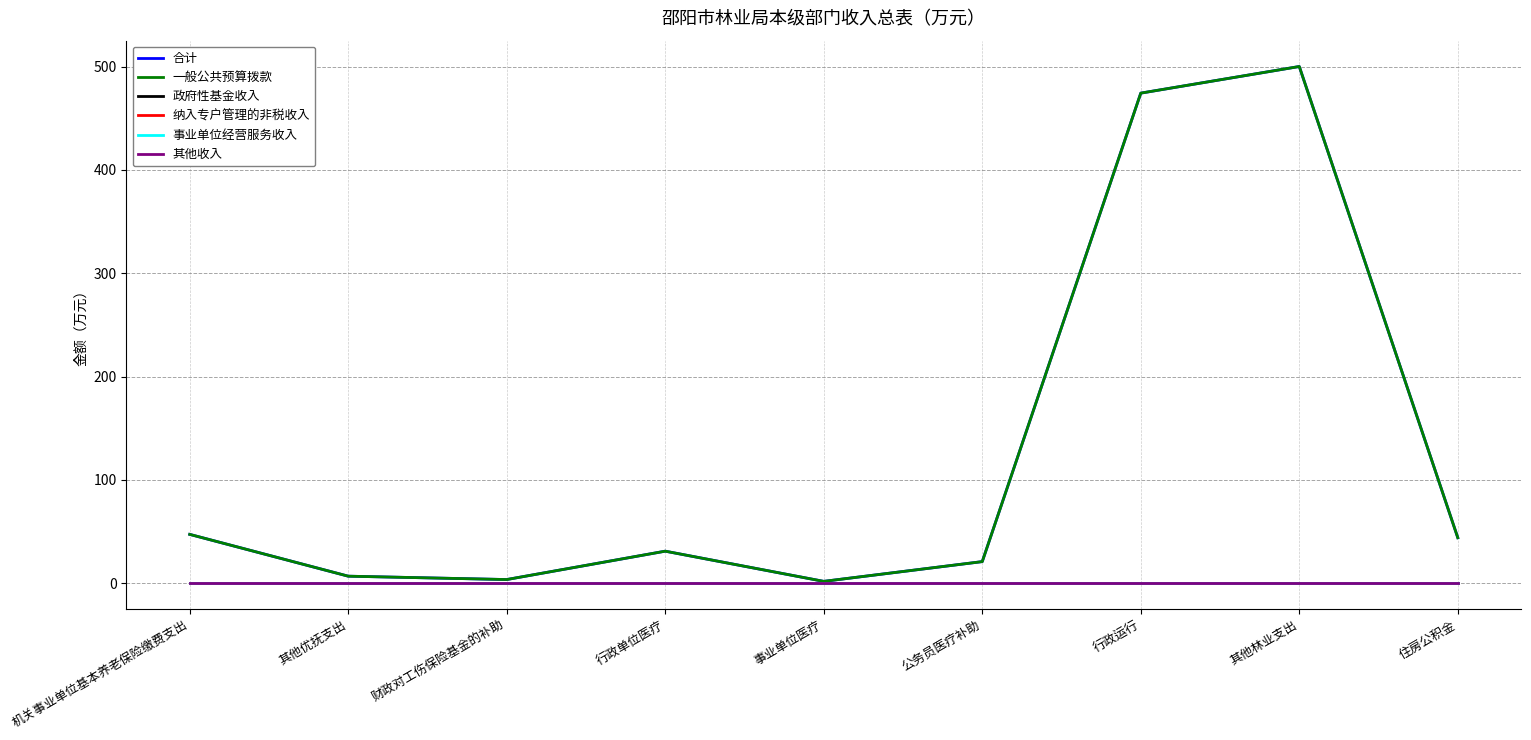

Which series has the widest spread of values?

合计